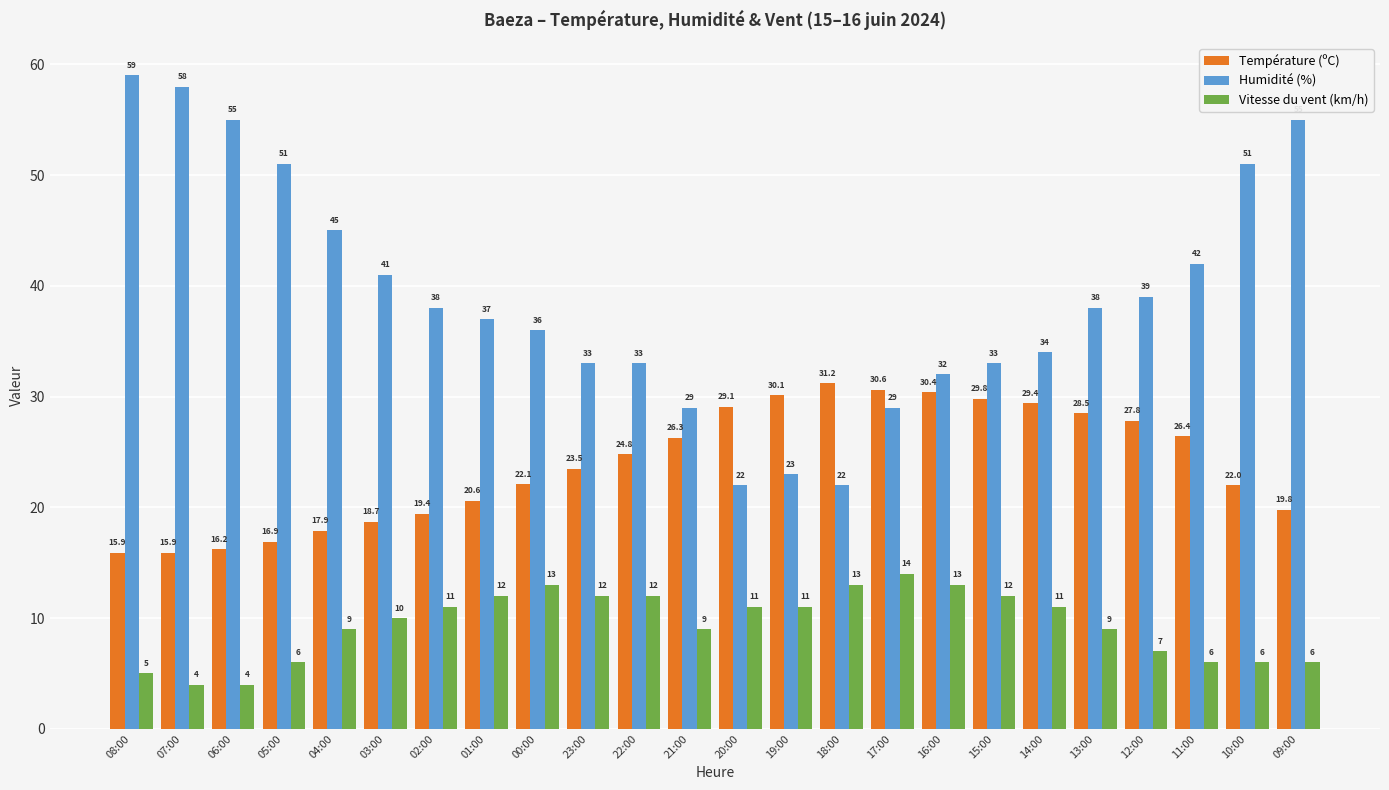

Between 07:00 and 21:00, which series saw the biggest shift?

Humidité (%)